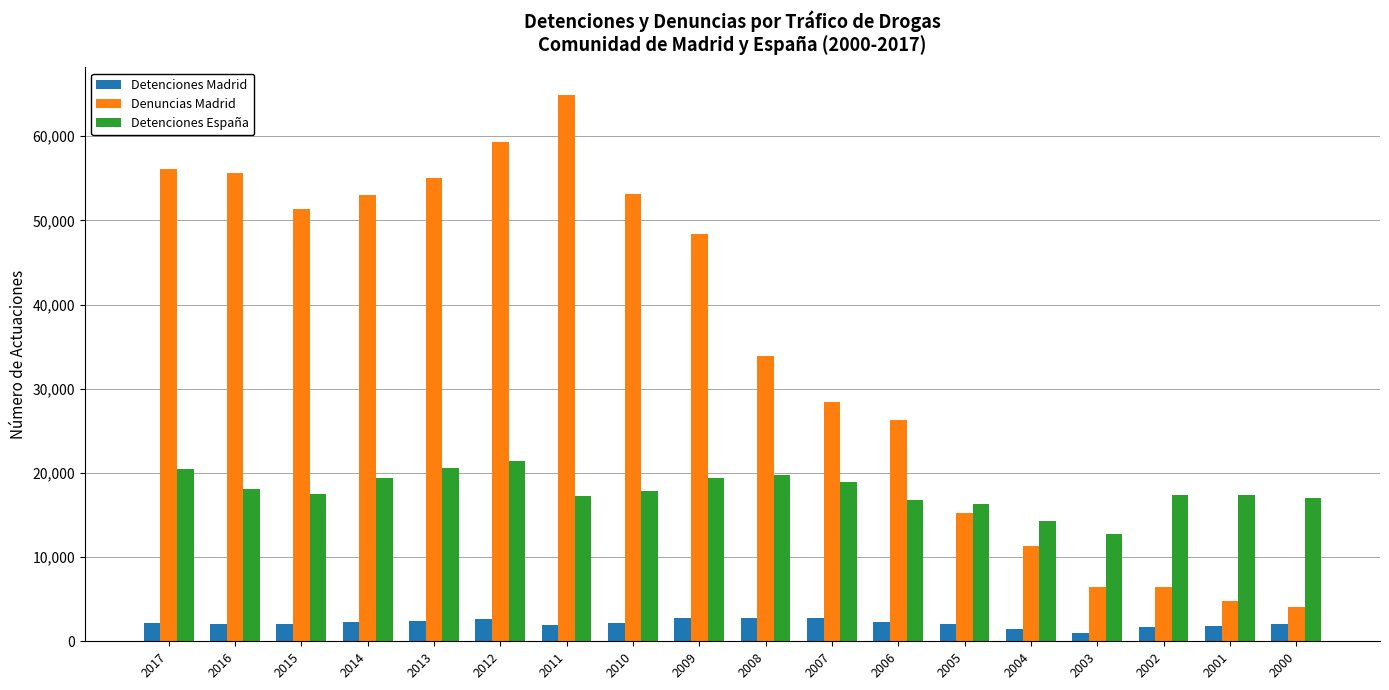

What is the total value across all series at 2004?

27106